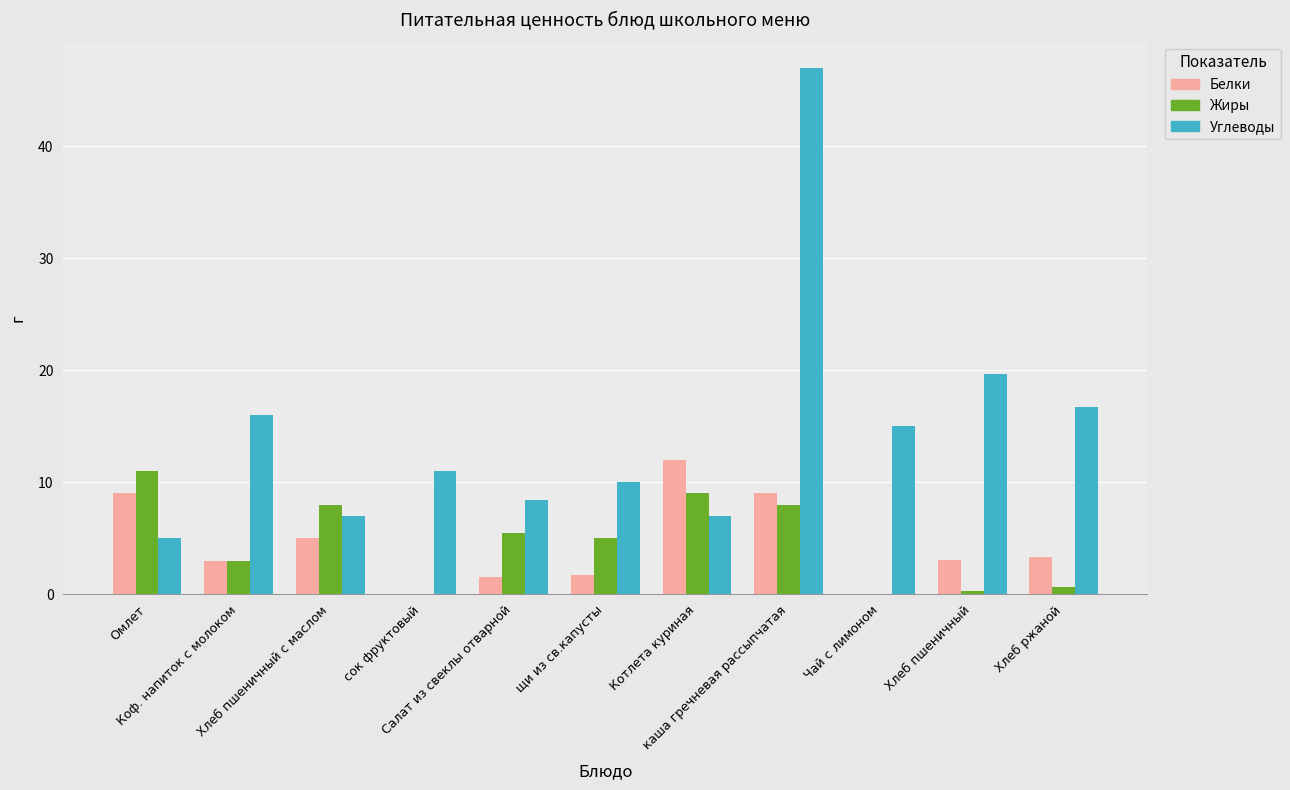

Which series has the largest total across all categories?

Углеводы